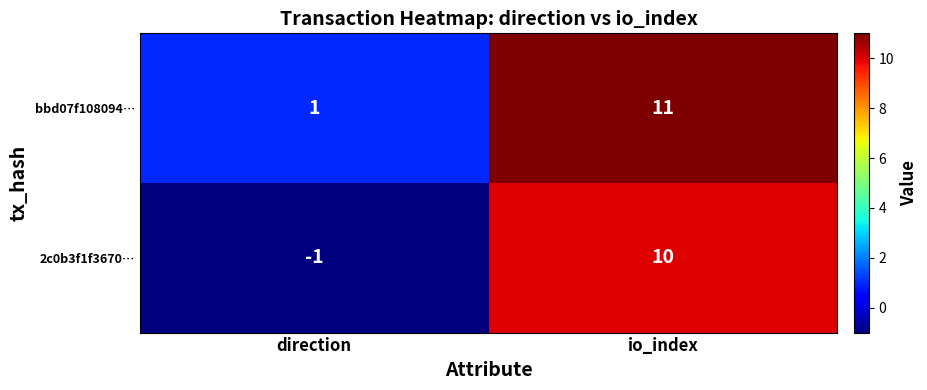

Count the number of data series in this chart.

2